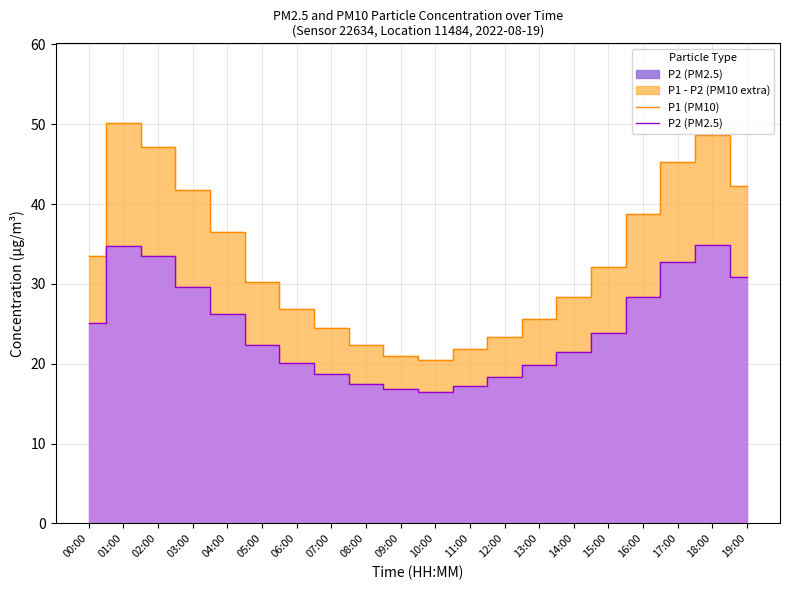

What position from the right is 14:00?

6